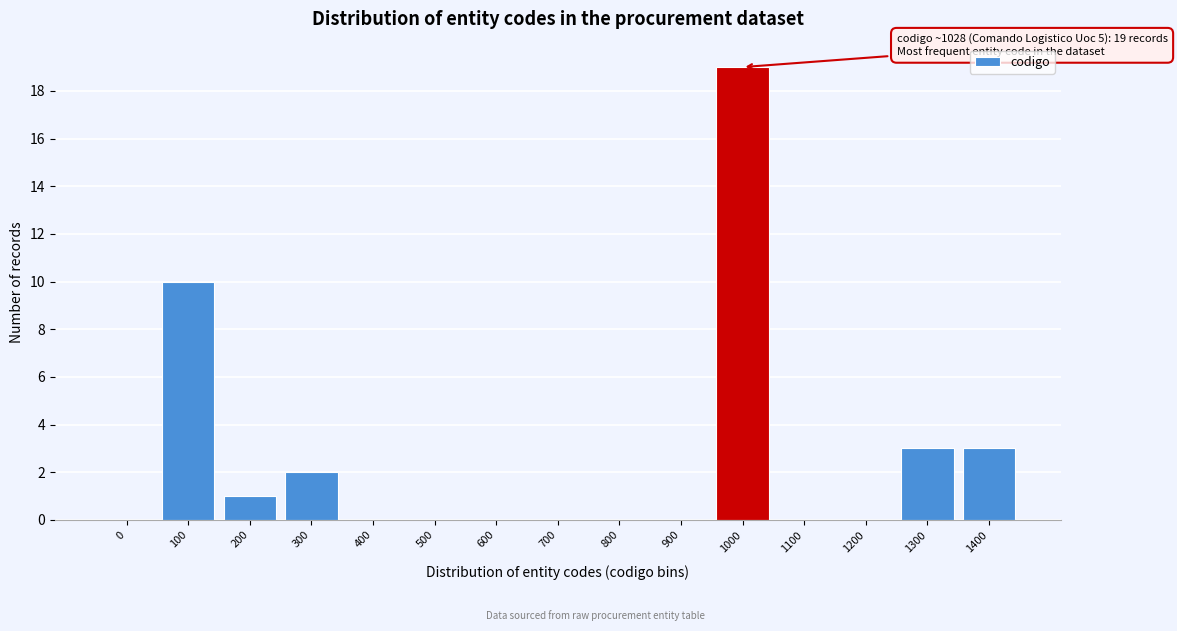

Reading left to right, transcribe all the data shown in this chart.

0=0	100=10	200=1	300=2	400=0	500=0	600=0	700=0	800=0	900=0	1000=19	1100=0	1200=0	1300=3	1400=3